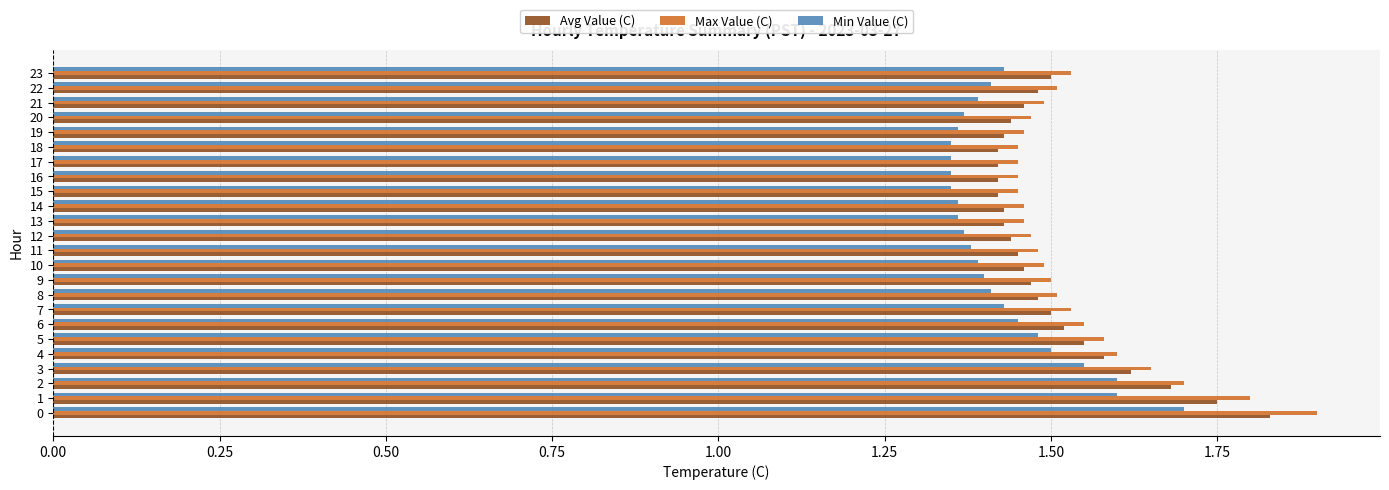

Which series has the largest range (max minus min)?

Max Value (C)